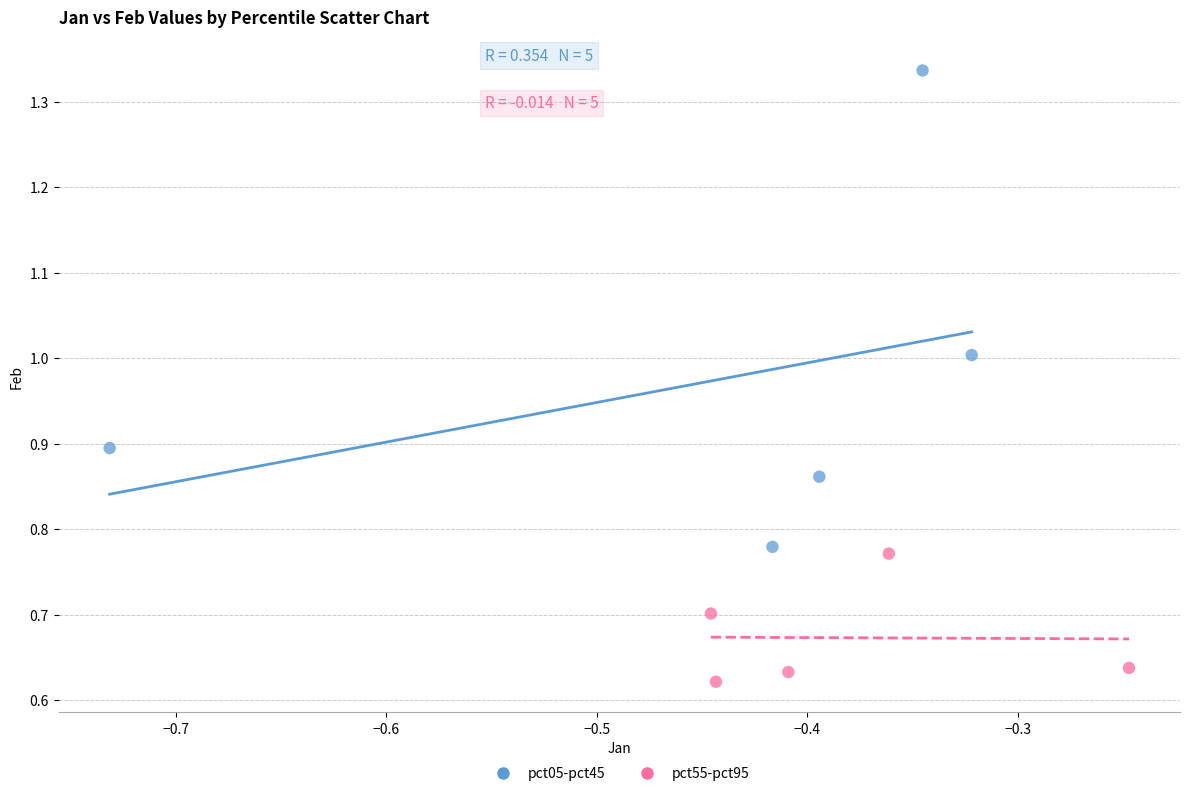

Which series reaches the maximum Y coordinate?

pct05-pct45